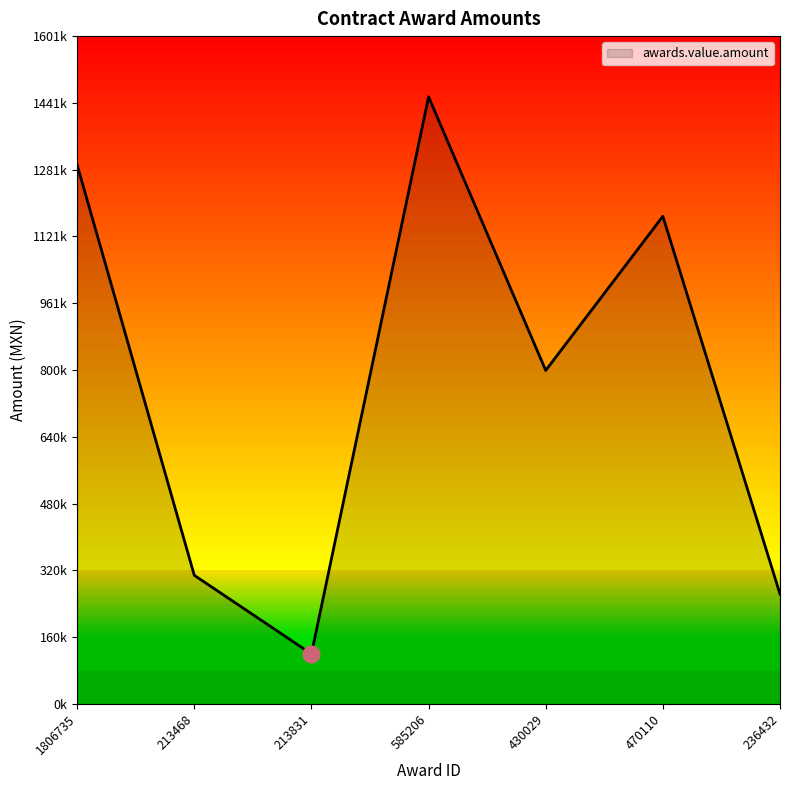

Rank the categories by value from lowest to highest.

213831, 236432, 213468, 430029, 470110, 1806735, 585206